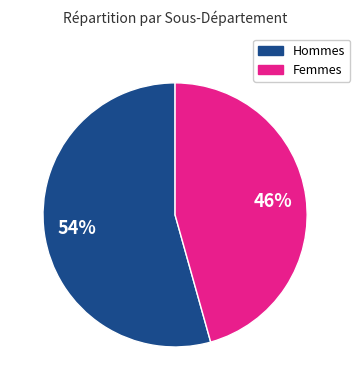

Which slice is the smallest?

Femmes